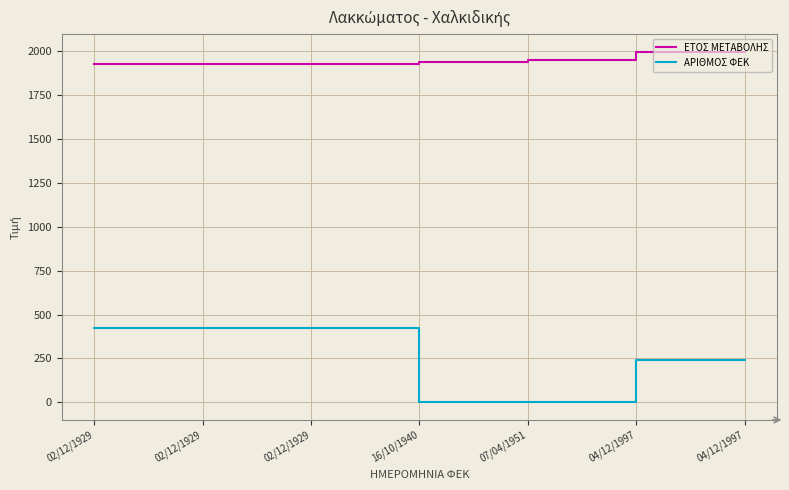

What is the sum of all ΕΤΟΣ ΜΕΤΑΒΟΛΗΣ values?

13672